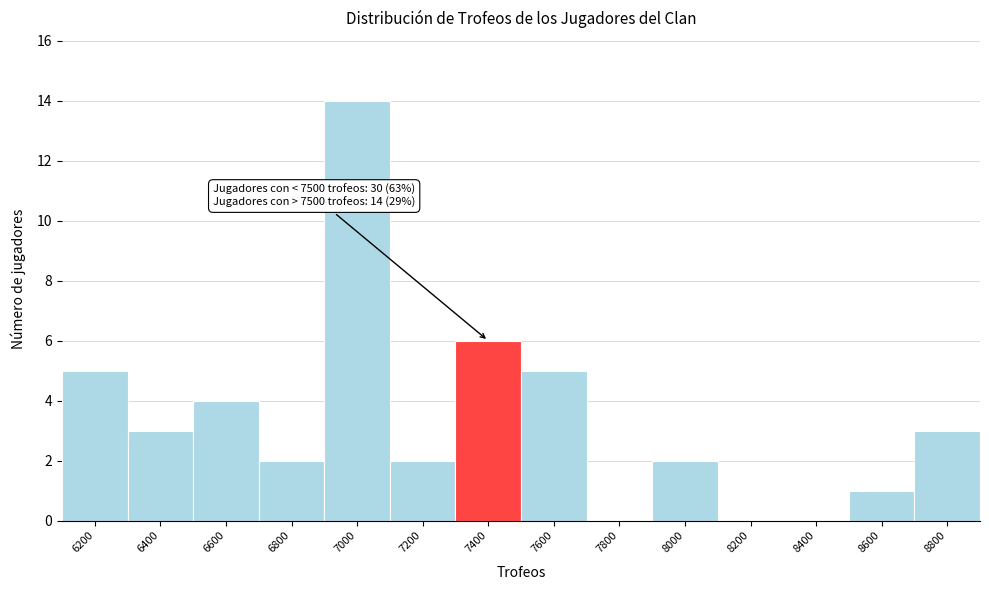

Reading left to right, what are all the values shown in this chart?

6200=5	6400=3	6600=4	6800=2	7000=14	7200=2	7400=6	7600=5	7800=0	8000=2	8200=0	8400=0	8600=1	8800=3